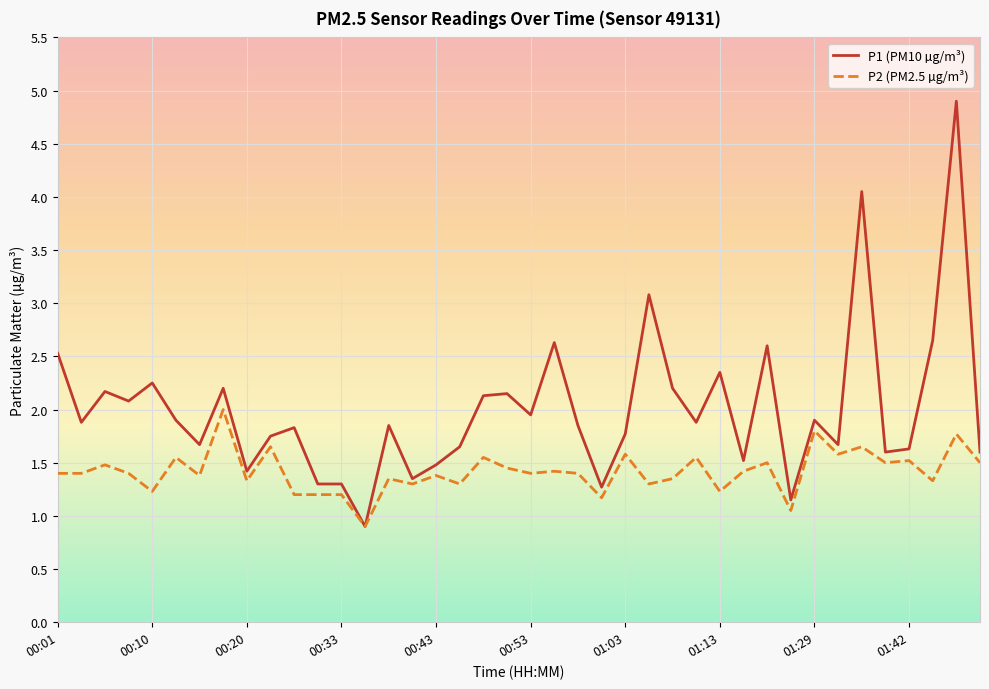

What is the greatest value displayed?

4.9